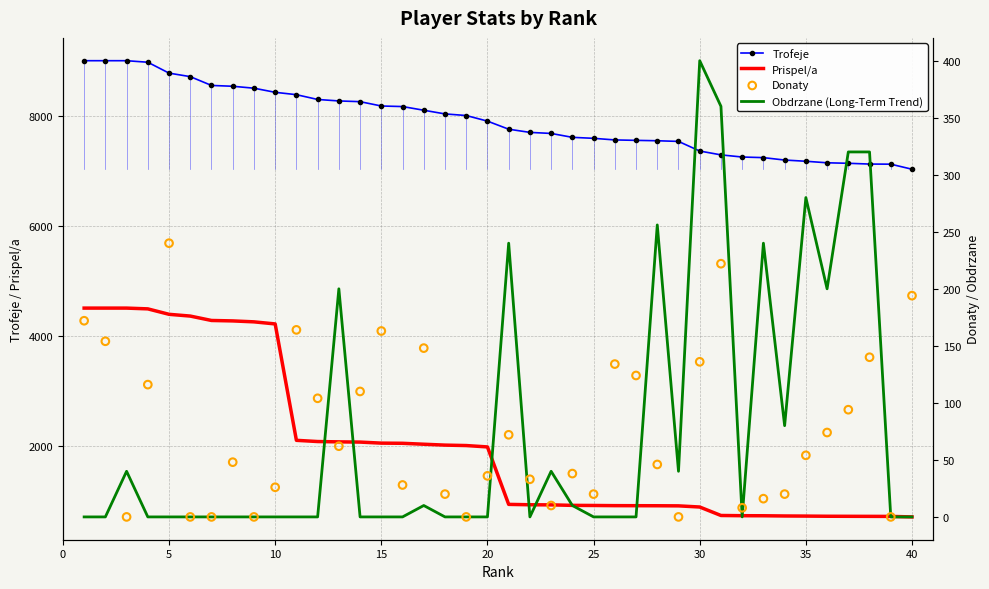

What are all the series names shown in the legend?

Trofeje, Prispel/a, Obdrzane (Long-Term Trend), Donaty